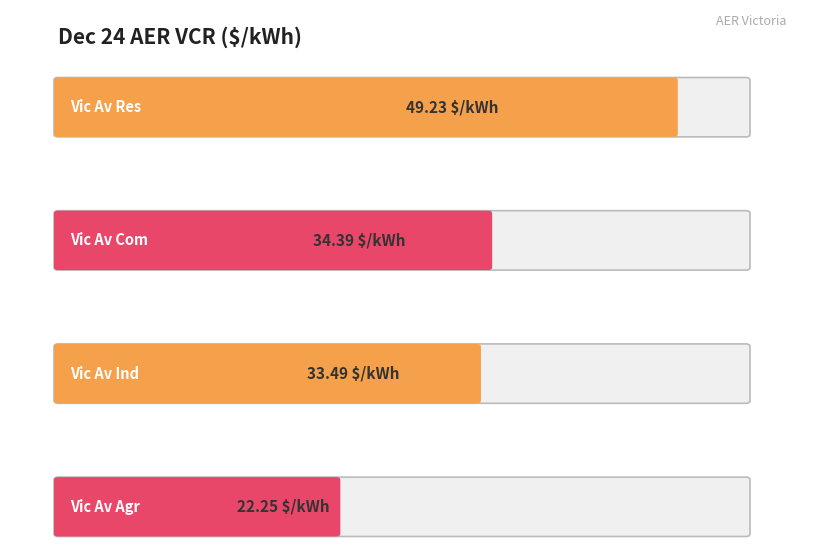

Rank the categories by value from lowest to highest.

Agr, Ind, Com, Res